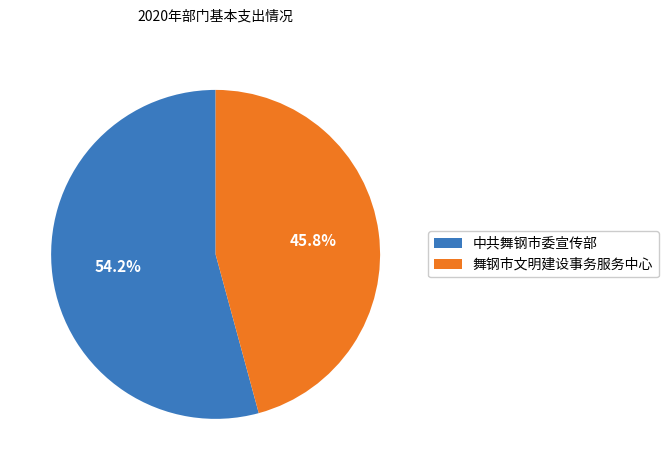

Which category has the smallest portion of the pie?

舞钢市文明建设事务服务中心